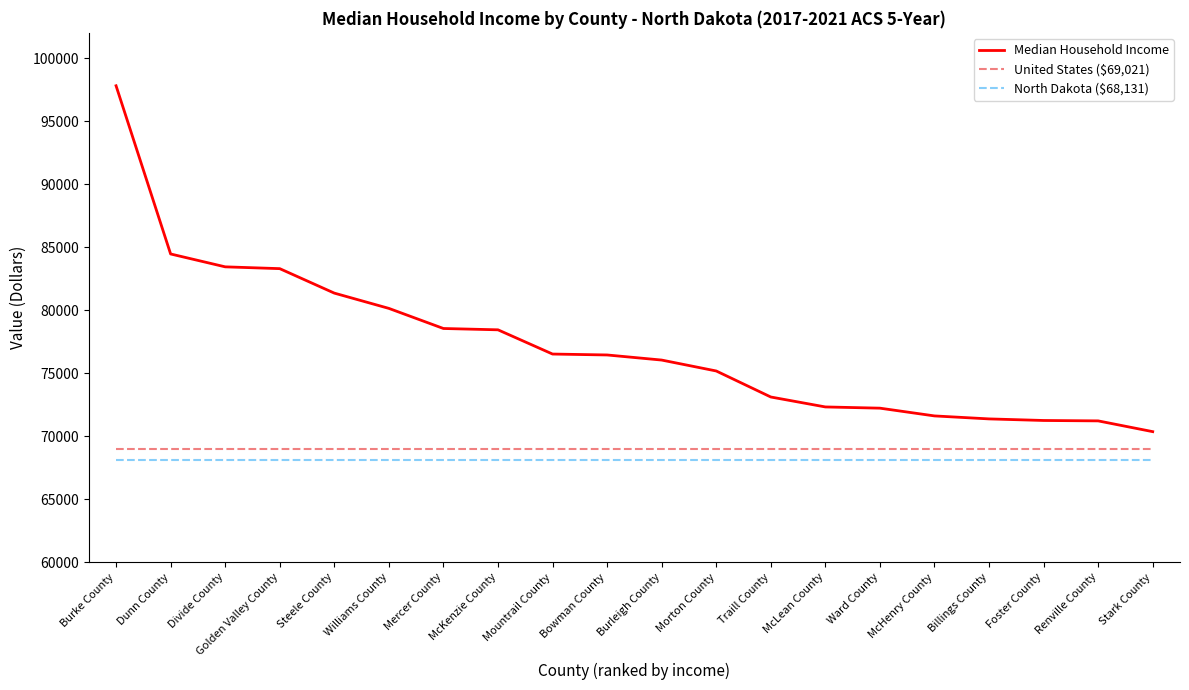

True or false: Median Household Income and North Dakota ($68,131) intersect in this chart.

False